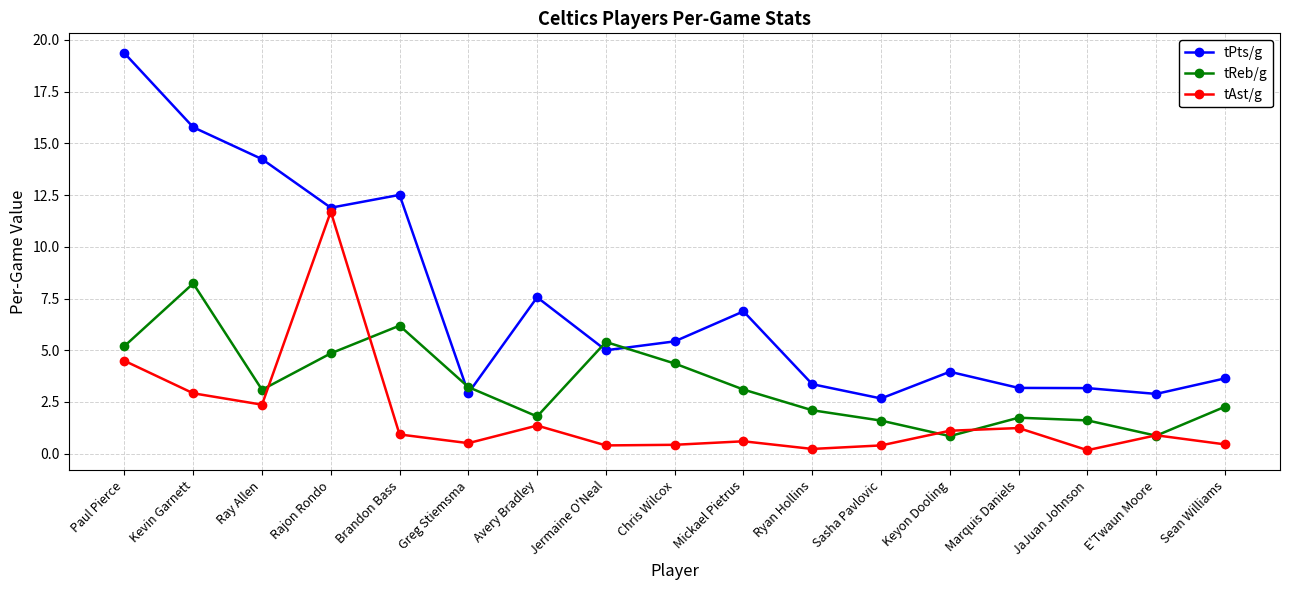

At how many categories does at least one series exceed 7?

6